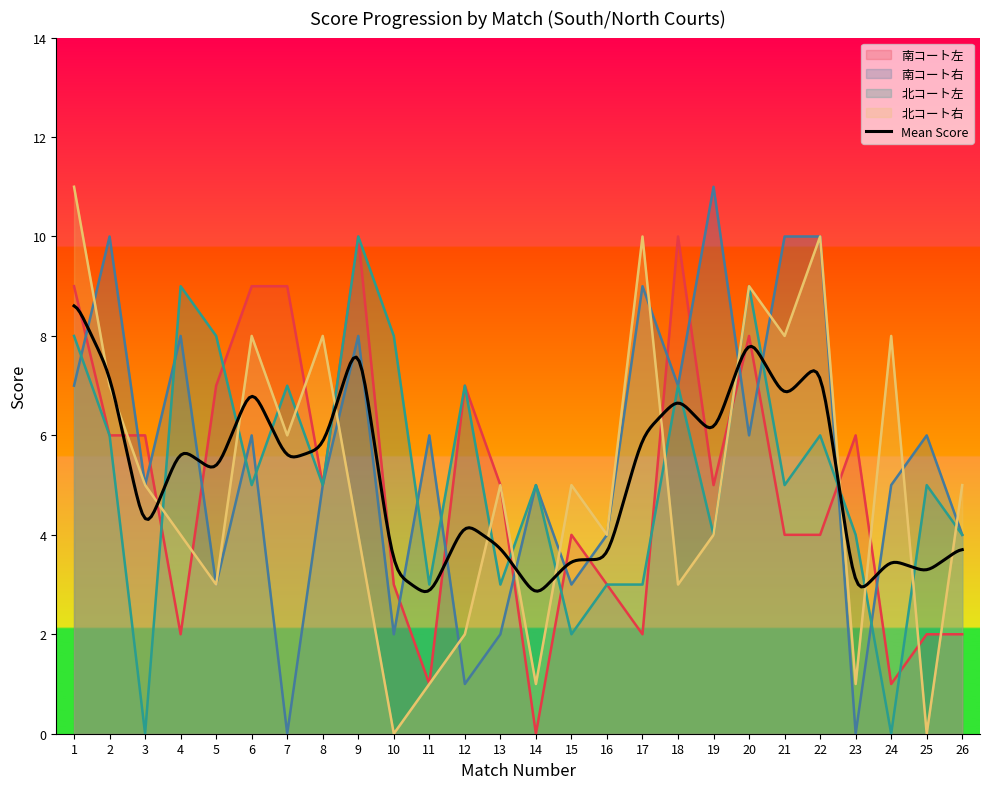

What is the average value of the 南コート左 series?

5